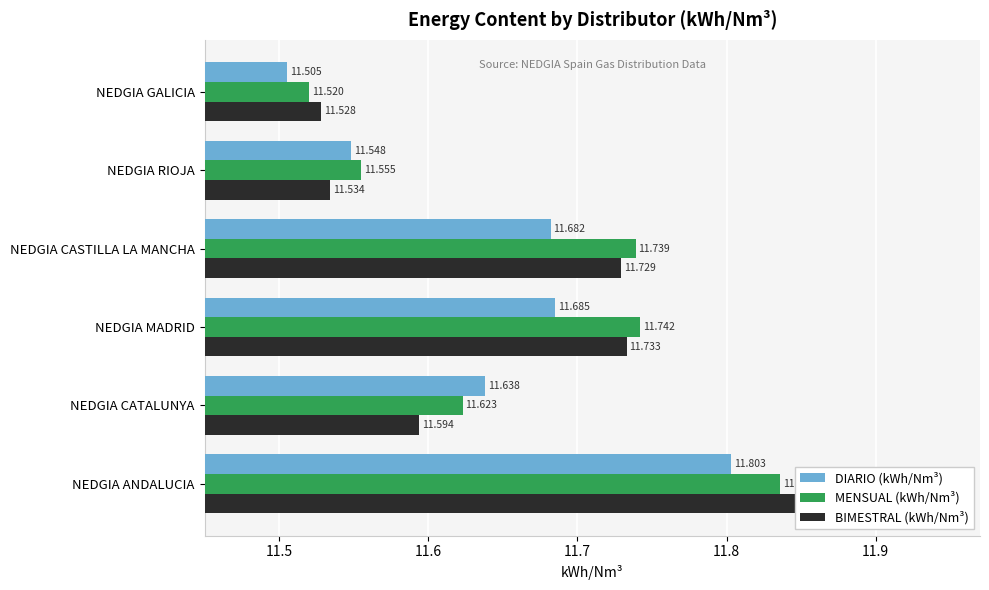

Reading right to left, list all the values displayed in this chart.

DIARIO (kWh/Nm³): 11.5	11.5	11.7	11.7	11.6	11.8
MENSUAL (kWh/Nm³): 11.5	11.6	11.7	11.7	11.6	11.8
BIMESTRAL (kWh/Nm³): 11.5	11.5	11.7	11.7	11.6	11.9